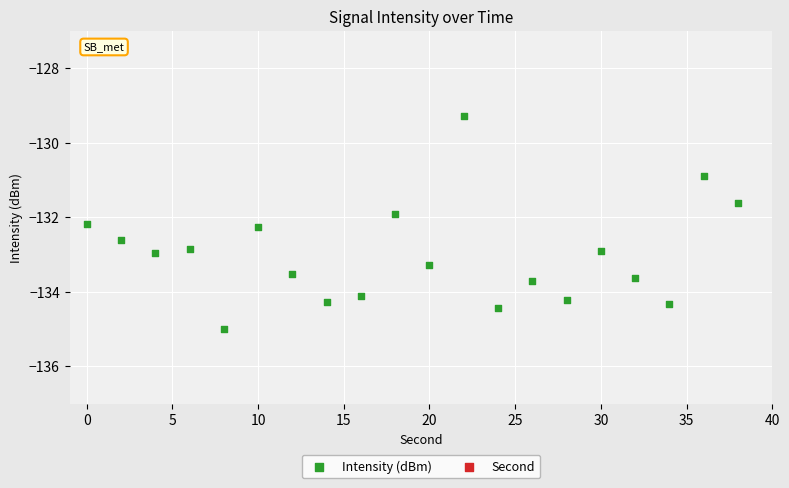

Which series has the largest Y range (max minus min)?

Second